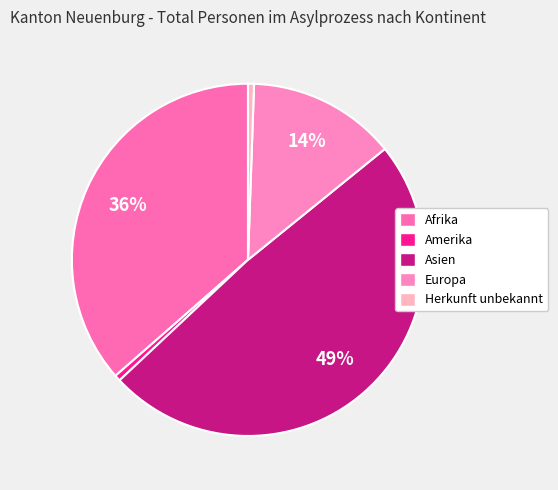

Combined, what portion of the pie is Afrika and Asien?

85.3%